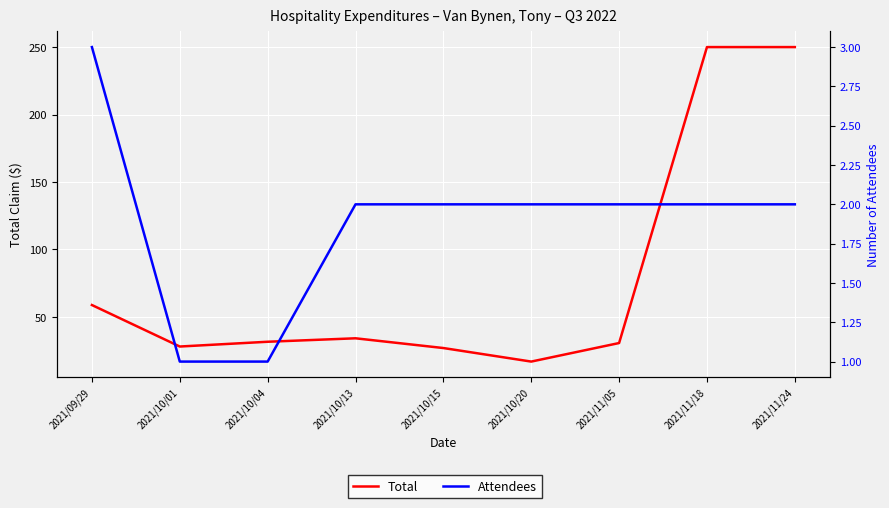

Reading left to right, what are all the values shown in this chart?

Total: 2021/09/29=58.8	2021/10/01=28.0	2021/10/04=31.6	2021/10/13=34.1	2021/10/15=26.9	2021/10/20=16.9	2021/11/05=30.6	2021/11/18=250.0	2021/11/24=250.0
Attendees: 2021/09/29=3.0	2021/10/01=1.0	2021/10/04=1.0	2021/10/13=2.0	2021/10/15=2.0	2021/10/20=2.0	2021/11/05=2.0	2021/11/18=2.0	2021/11/24=2.0